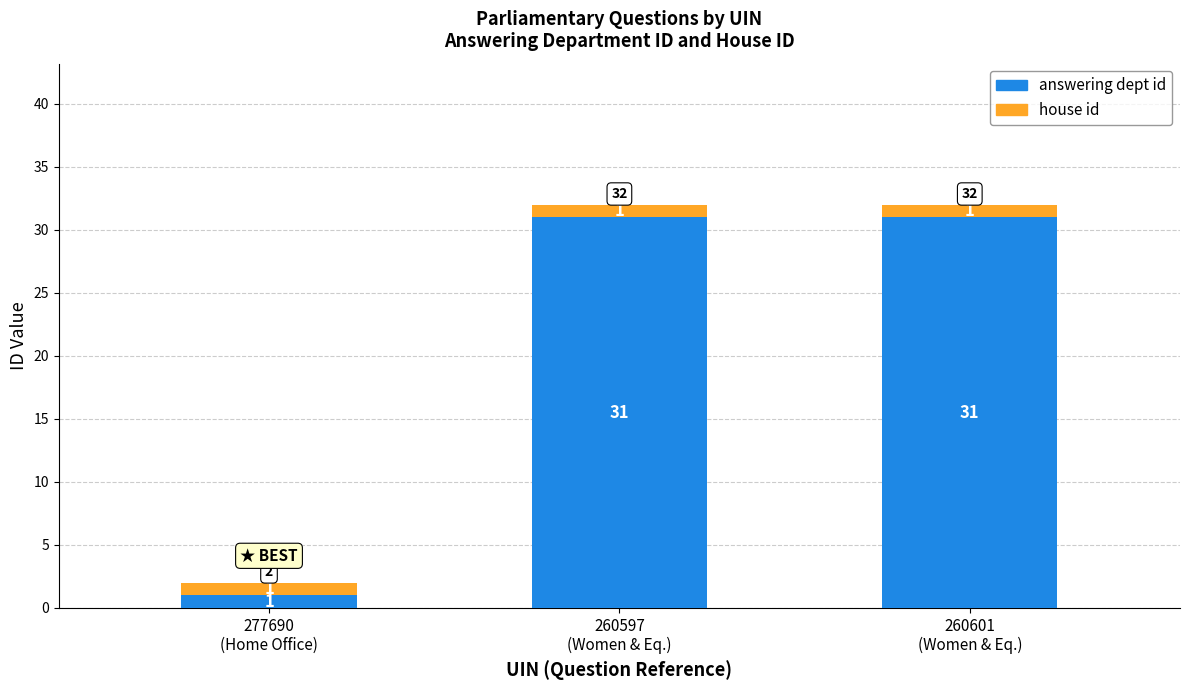

What is the value of the answering dept id bar at the 3rd from the left?

31